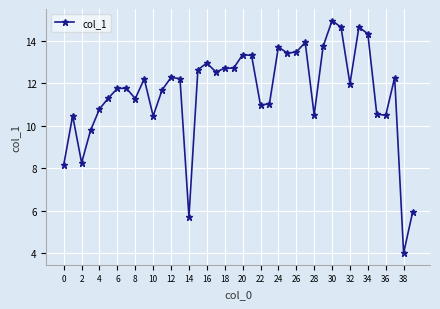

True or false: the data has more than 1 interior local peaks.

True